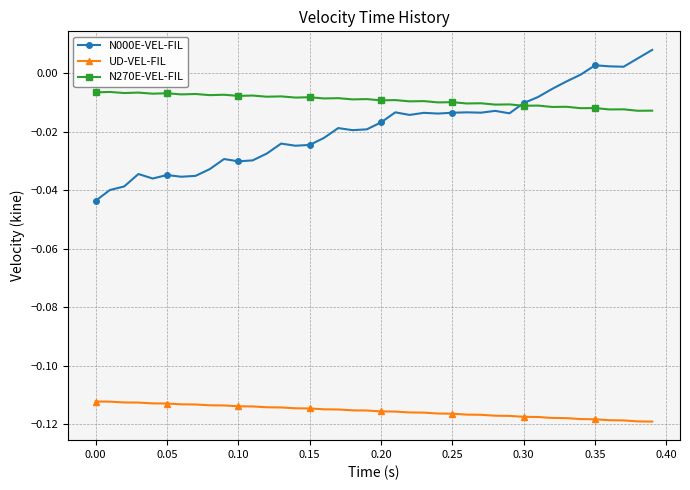

Which series has the largest total across all categories?

N270E-VEL-FIL